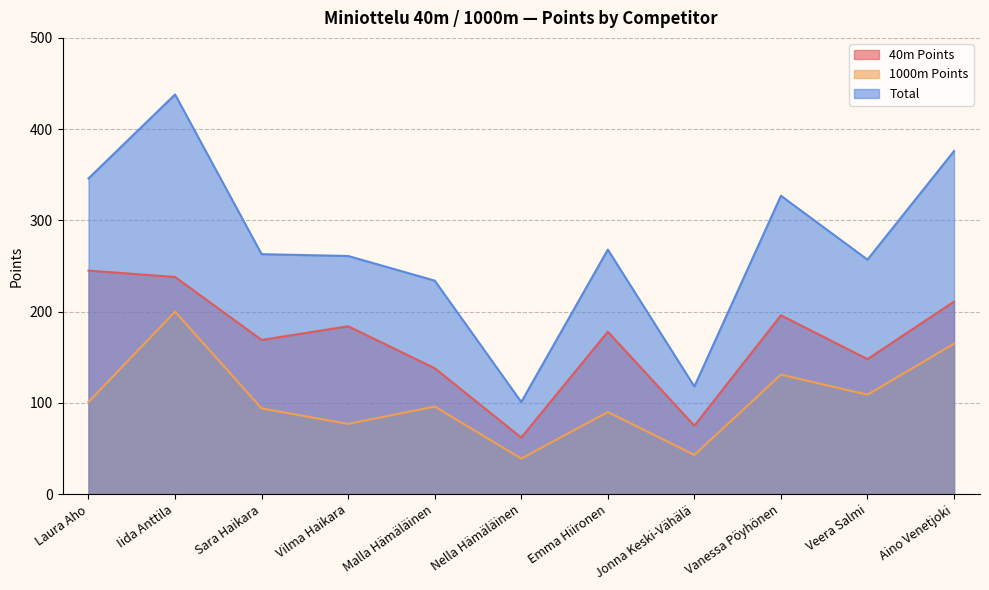

At how many categories does at least one series exceed 193?

9